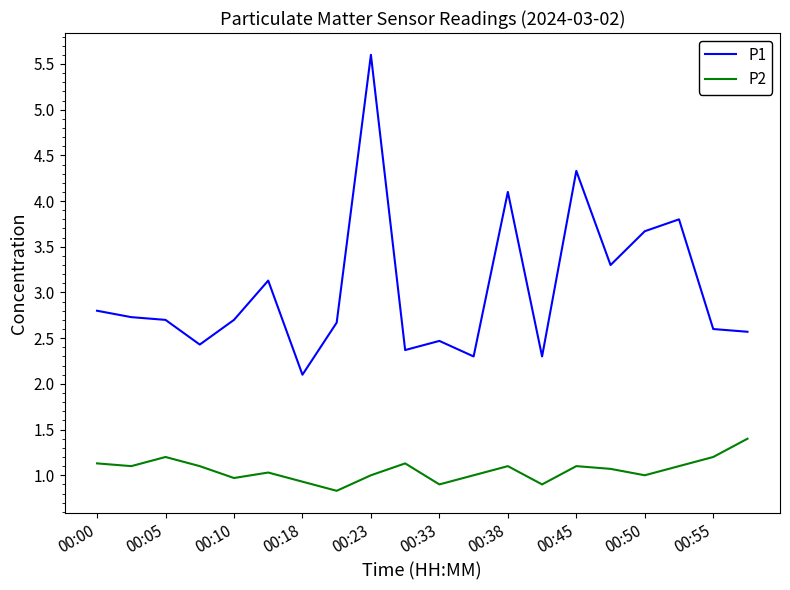

Which series has the largest total across all categories?

P1